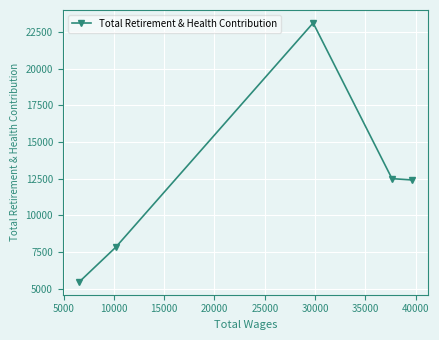

What is the minimum value shown in the chart?

5485